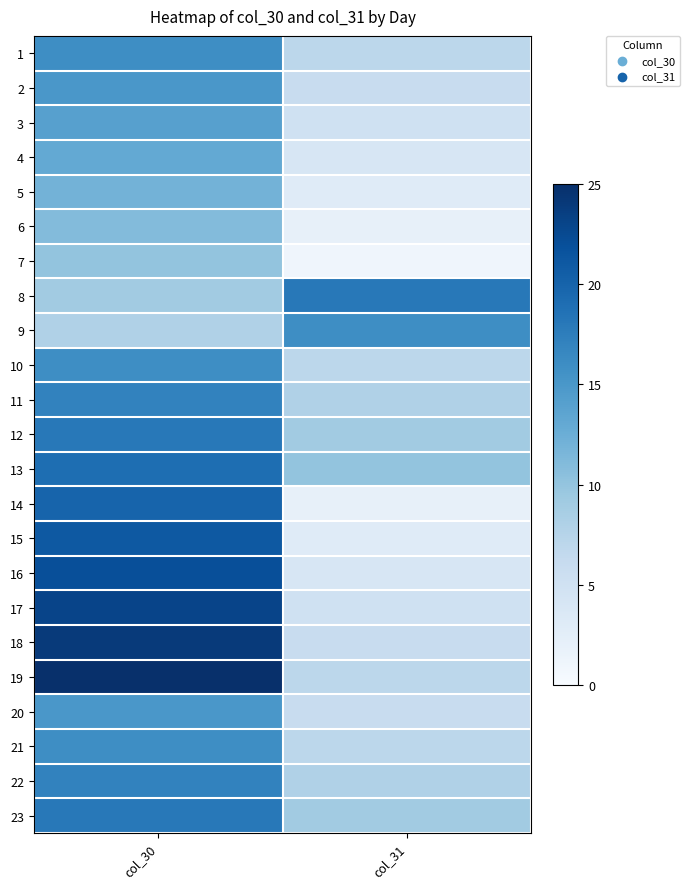

Rank the series at col_31 from lowest to highest value.

7, 6, 14, 5, 15, 4, 16, 3, 17, 2, 18, 20, 1, 10, 19, 21, 11, 22, 12, 23, 13, 9, 8